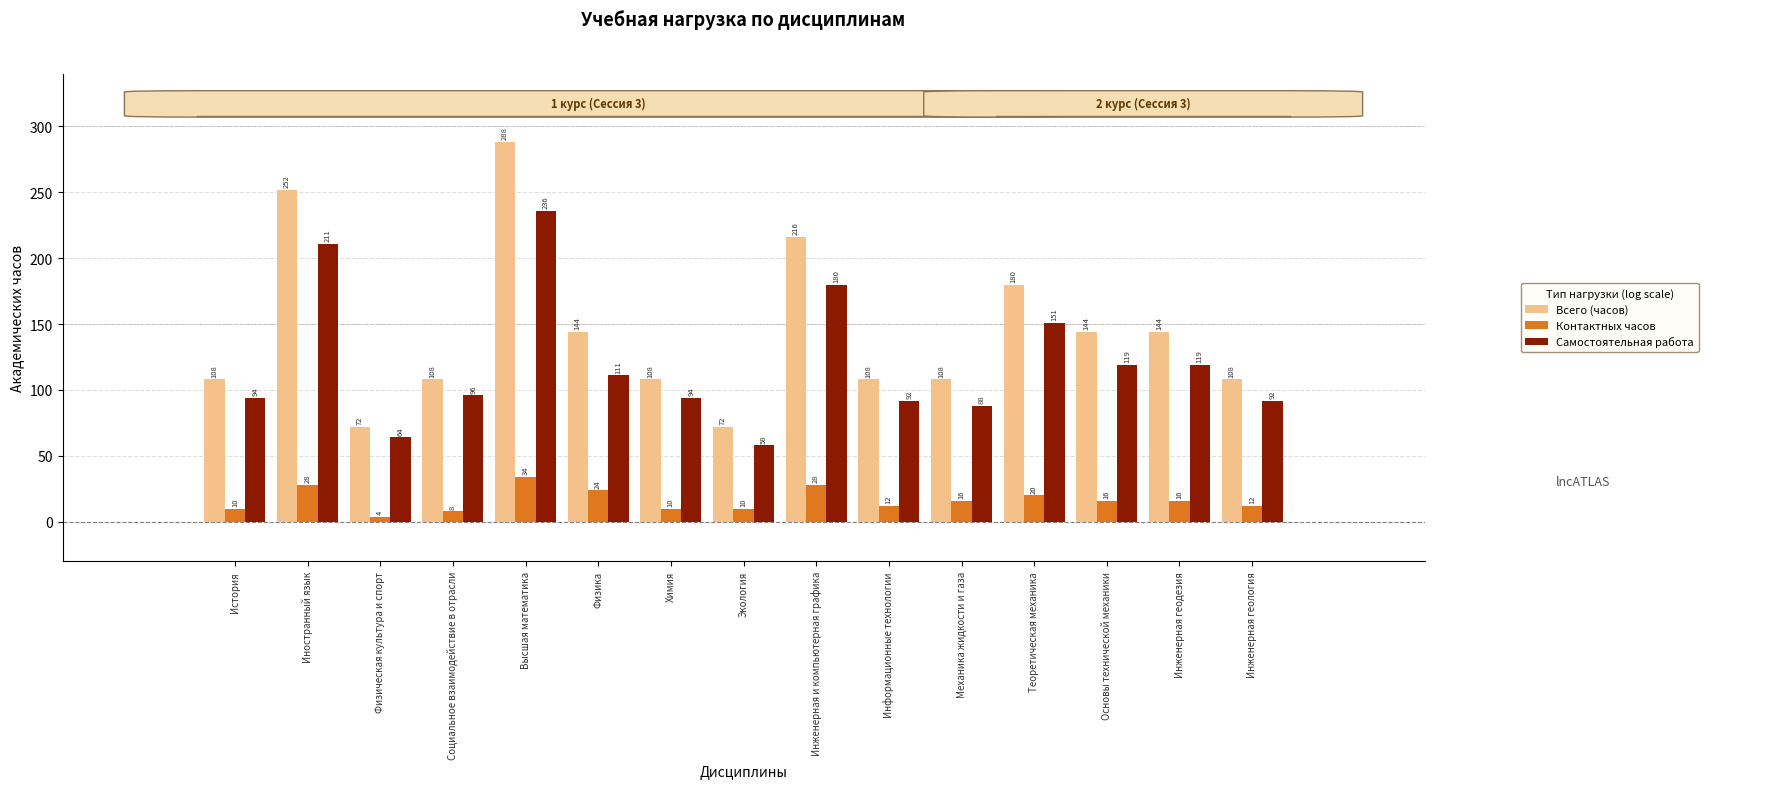

Reading left to right, transcribe all the data shown in this chart.

Всего (часов): 108	252	72	108	288	144	108	72	216	108	108	180	144	144	108
Контактных часов: 10	28	4	8	34	24	10	10	28	12	16	20	16	16	12
Самостоятельная работа: 94	211	64	96	236	111	94	58	180	92	88	151	119	119	92